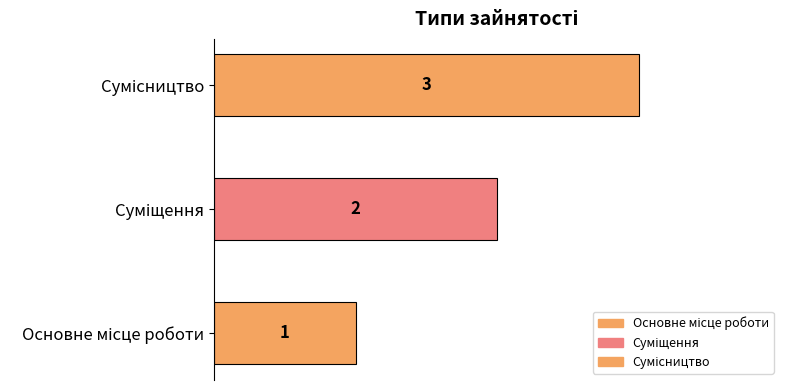

The chart shows a value of 3 at Сумісництво. True or false?

True